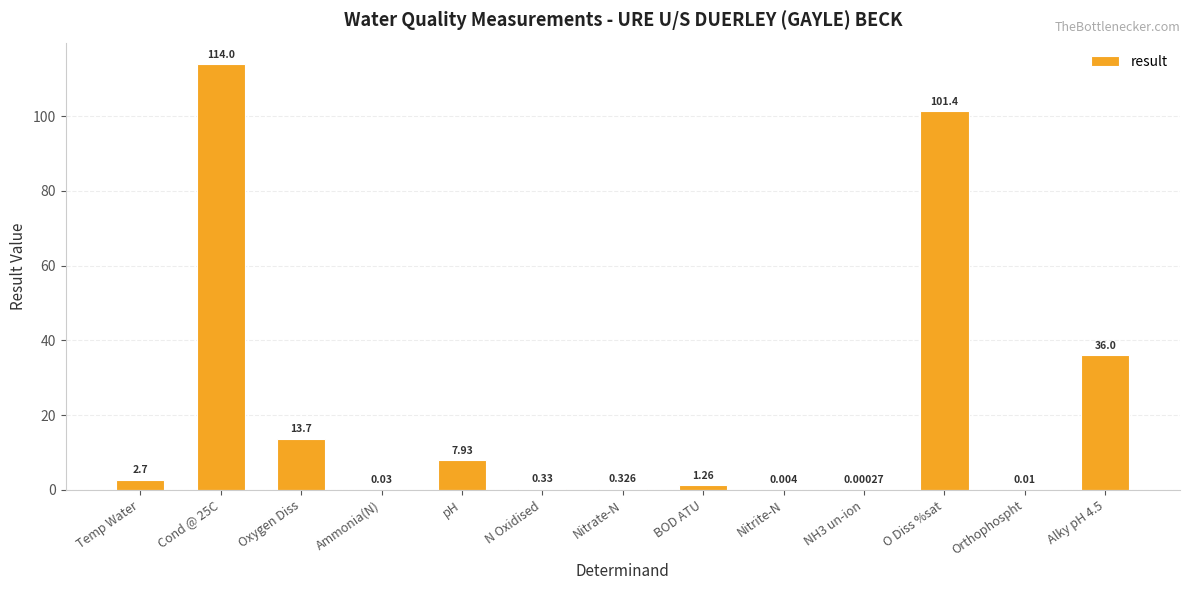

Where does the data first go above 1?

Temp Water